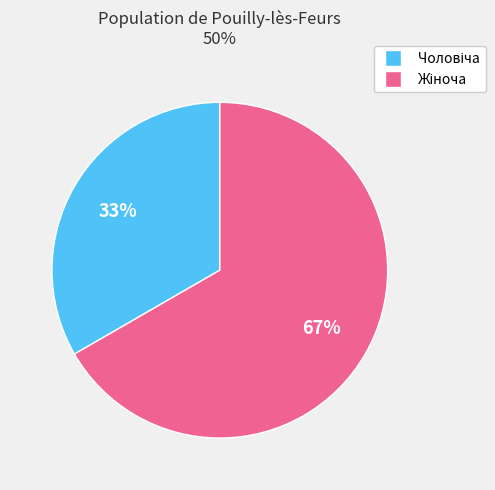

Does any single category account for the majority?

Yes